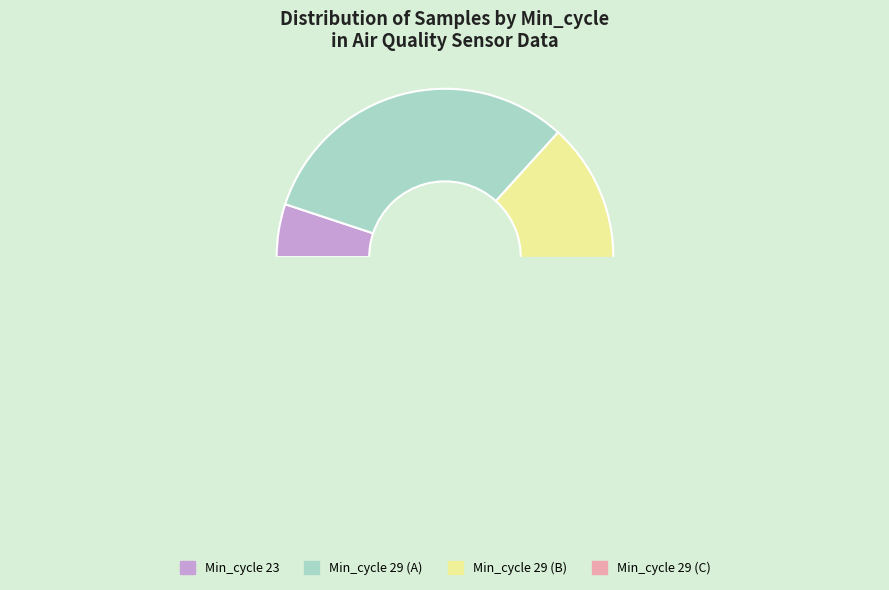

What is the change in value from 29 to 29?

+27